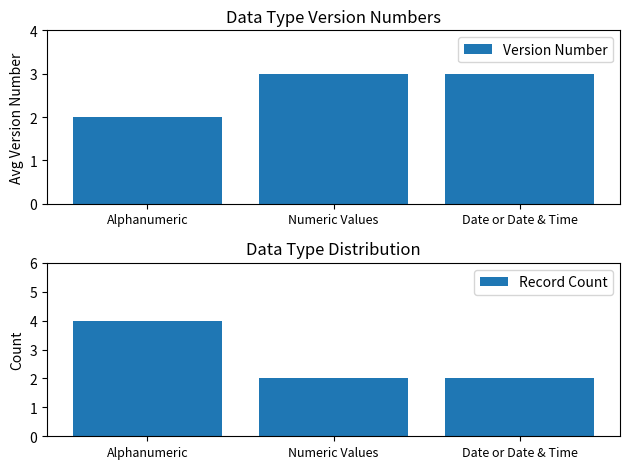

What is the total value across all series at Date or Date & Time?

5